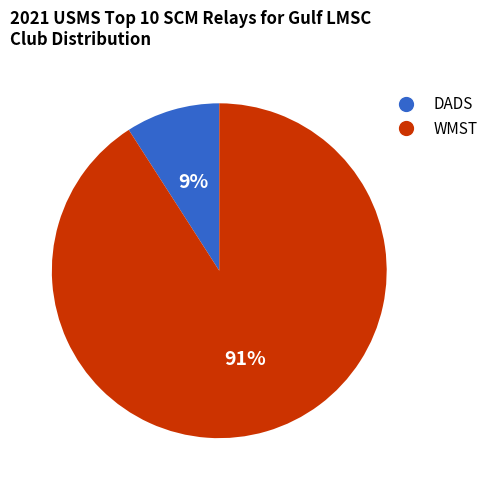

Which category has the biggest portion of the pie?

WMST